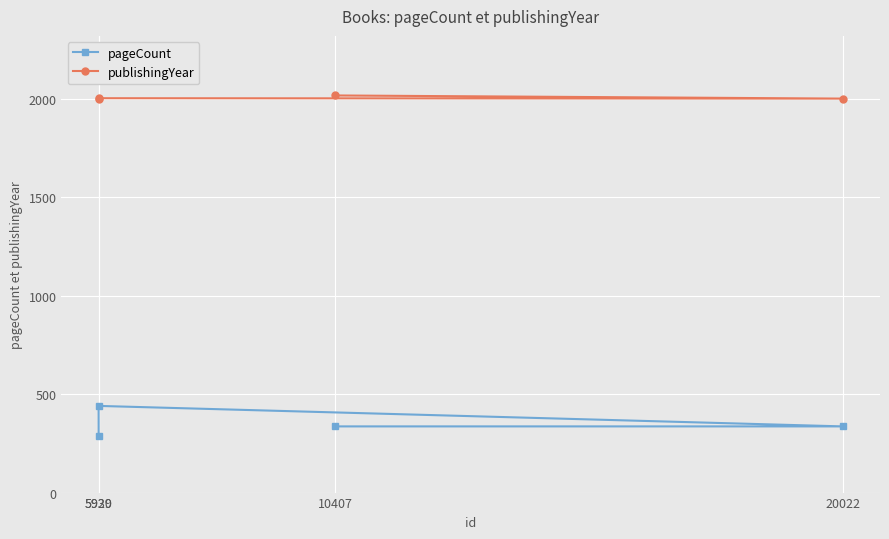

True or false: pageCount has a value of 440 at 5929.

True